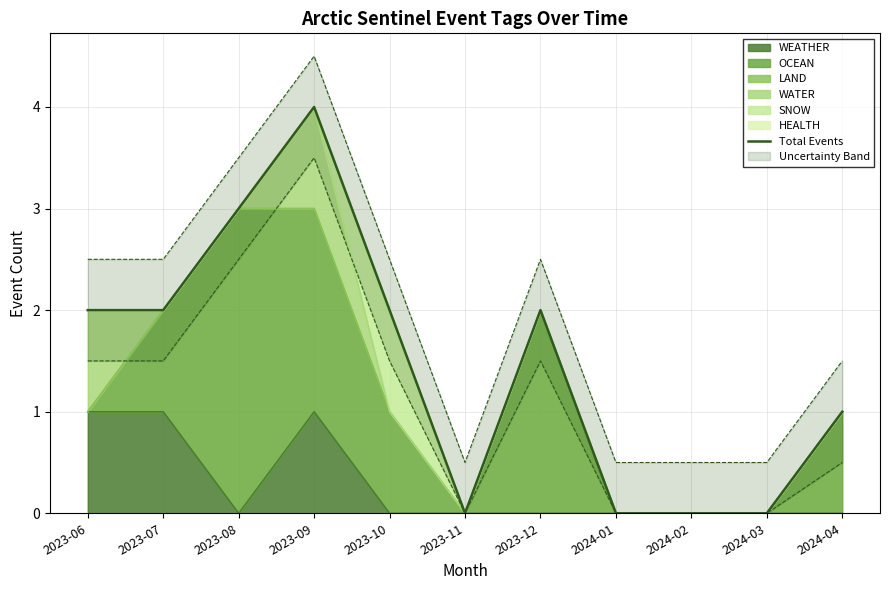

Which label corresponds to the largest value in the chart?

2023-09